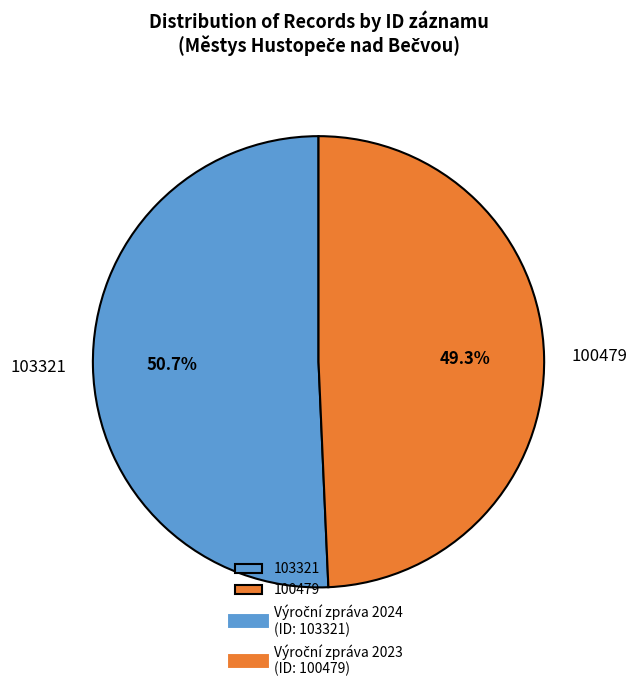

Is it true that 103321 is 51% of the pie?

True